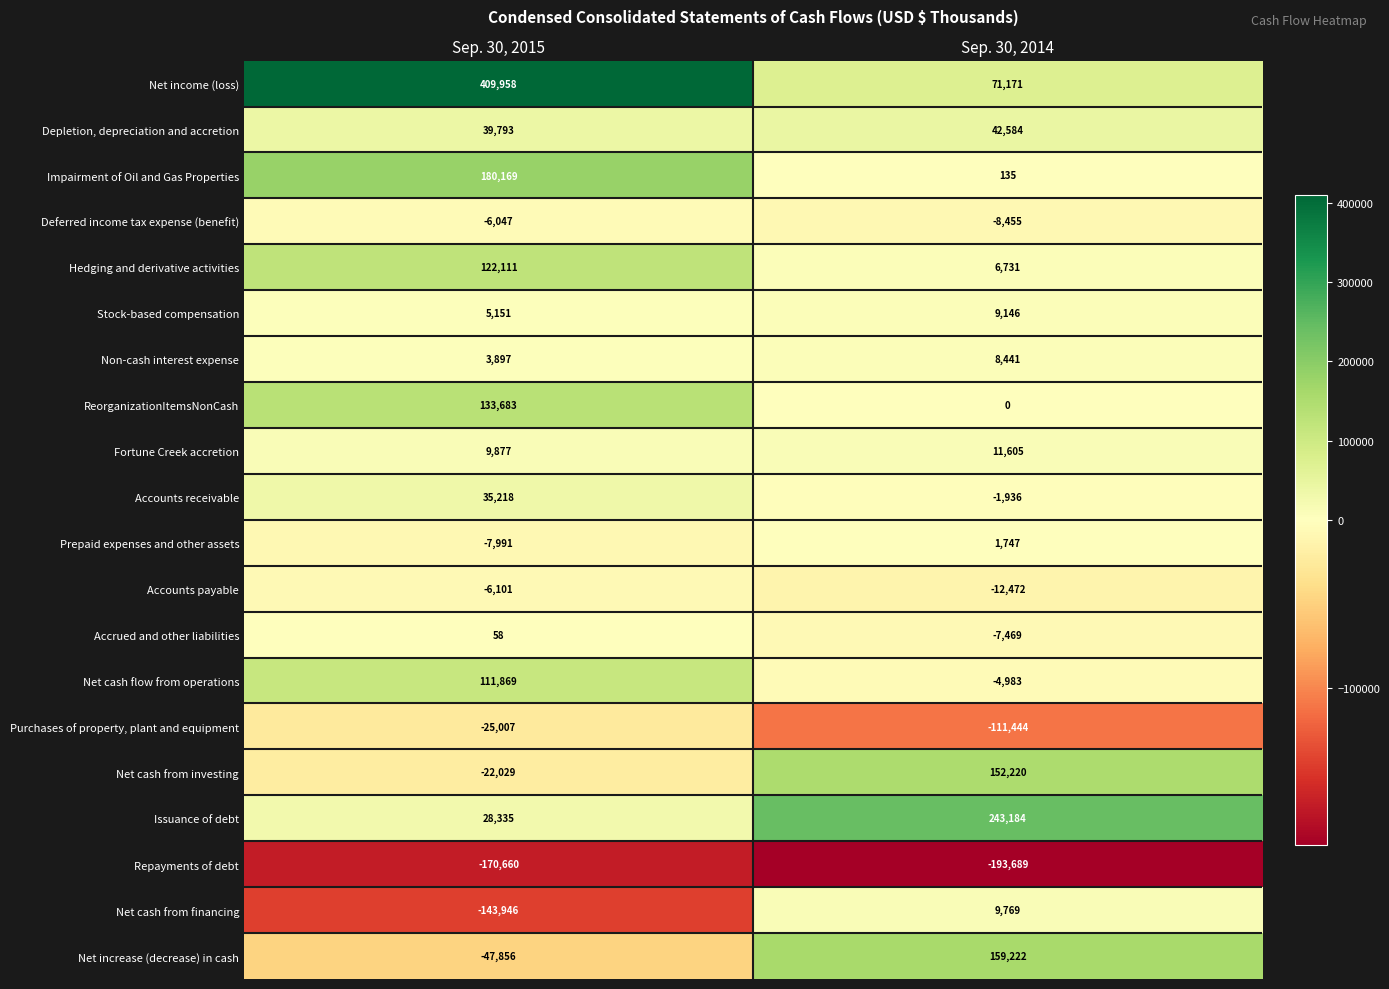

At which category is the sum across all series the highest?

Sep. 30, 2015